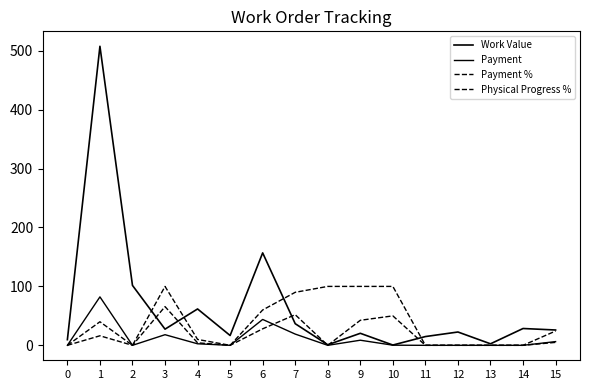

Does the chart display data point markers on the line(s)?

No